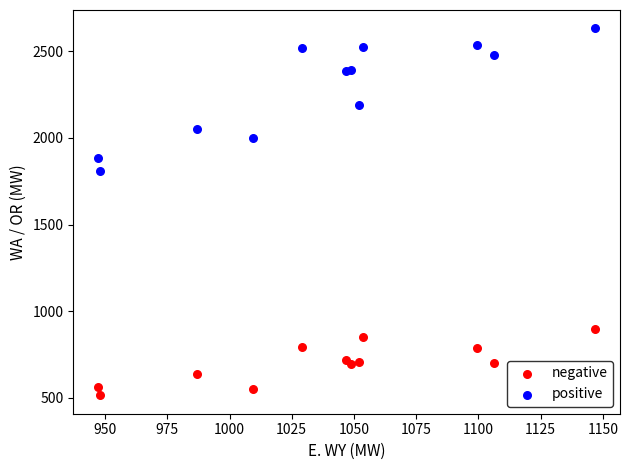

Which series contains the lowest Y value?

negative